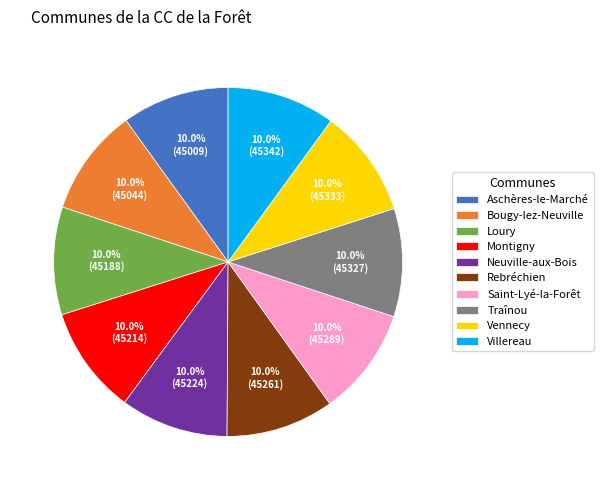

To the nearest percent, what is the combined percentage of Loury and Saint-Lyé-la-Forêt?

20%